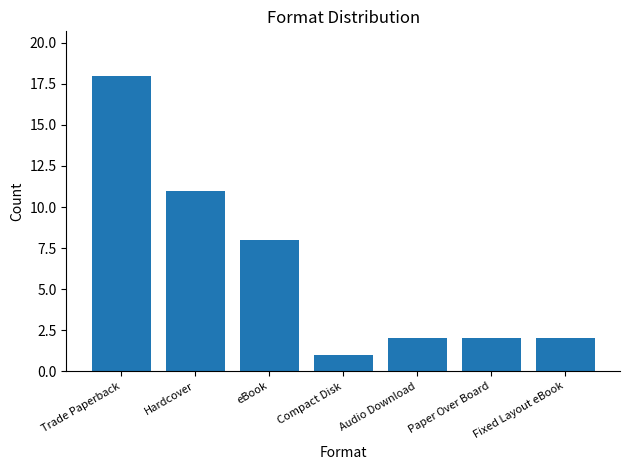

Read the value at eBook.

8